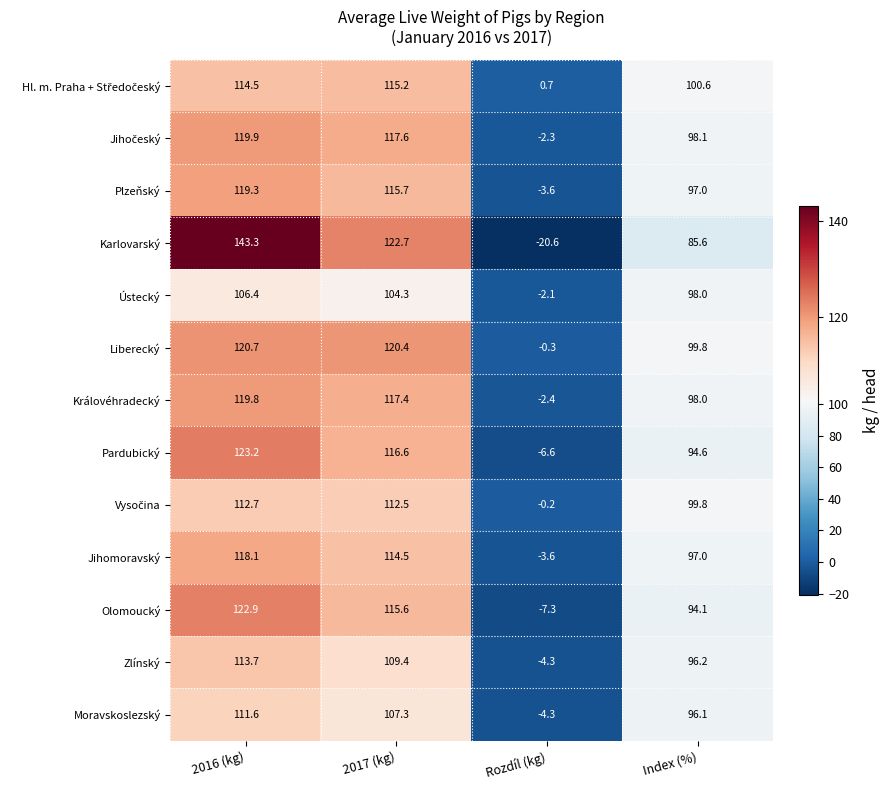

Which category has the lowest value across all series?

Rozdíl (kg)